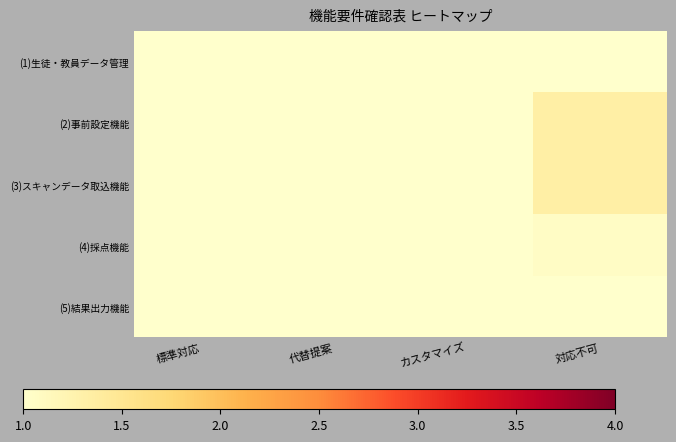

Reading left to right, what are all the values shown in this chart?

(1)生徒・教員データ管理: 標準対応=0.2	代替提案=0.5	カスタマイズ=0.8	対応不可=1.0
(2)事前設定機能: 標準対応=0.1	代替提案=0.4	カスタマイズ=1.0	対応不可=1.3
(3)スキャンデータ取込機能: 標準対応=0.2	代替提案=0.3	カスタマイズ=1.0	対応不可=1.3
(4)採点機能: 標準対応=0.1	代替提案=0.7	カスタマイズ=0.8	対応不可=1.1
(5)結果出力機能: 標準対応=0.2	代替提案=0.7	カスタマイズ=1.0	対応不可=0.7